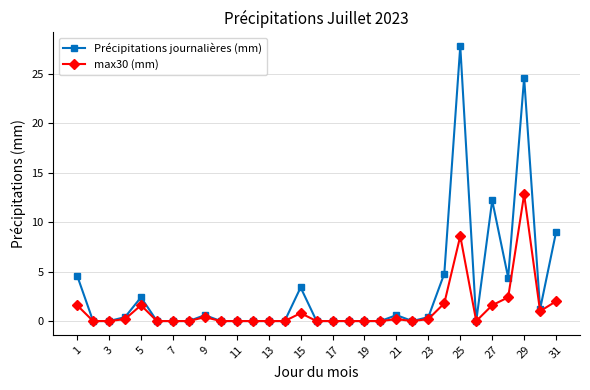

True or false: Précipitations journalières (mm) has more than 0 interior local peaks.

True